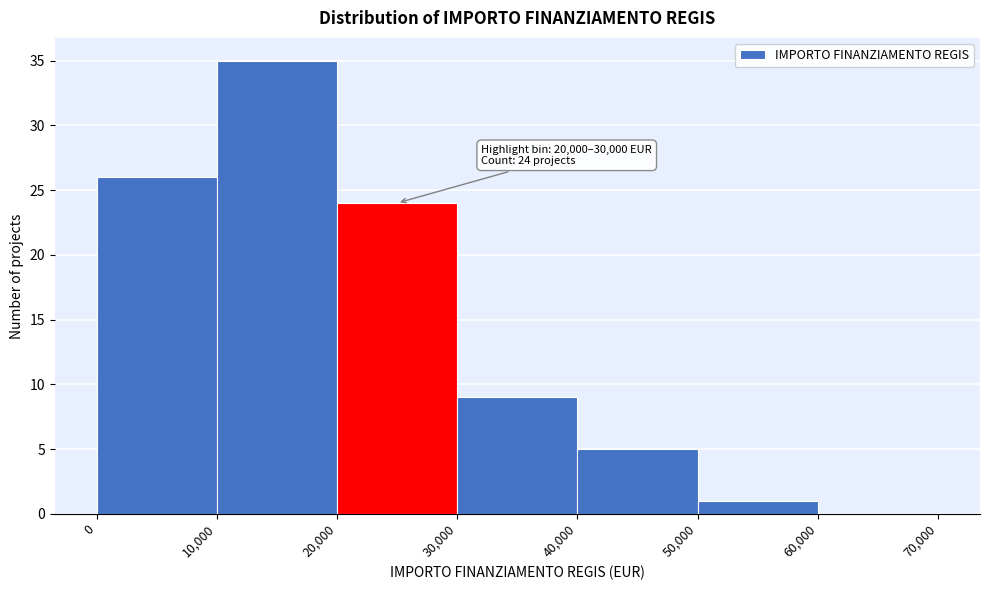

Over which range of the x-axis is the bar tallest?

10,000 to 20,000